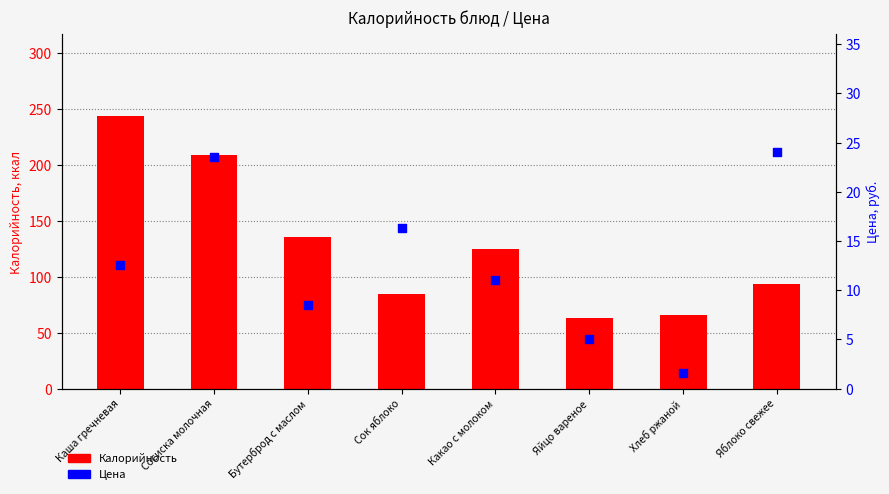

What is the total value across all series at Яблоко свежее?

118.0